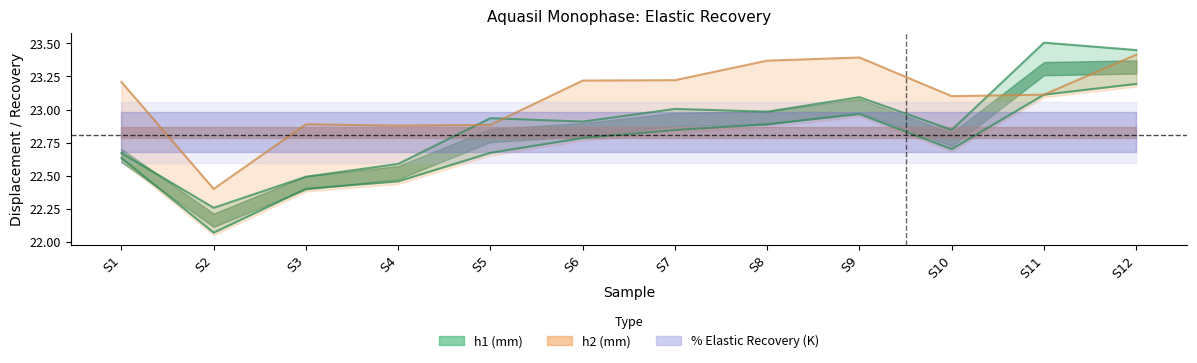

What is the approximate value of h2 (mm) at S8?

22.9